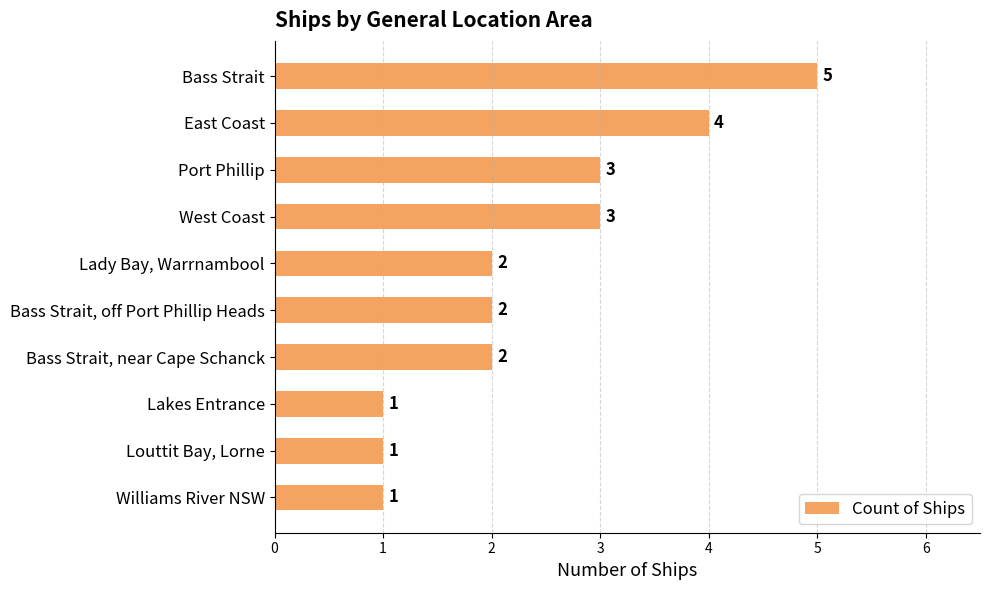

What is the sum of all values?

24